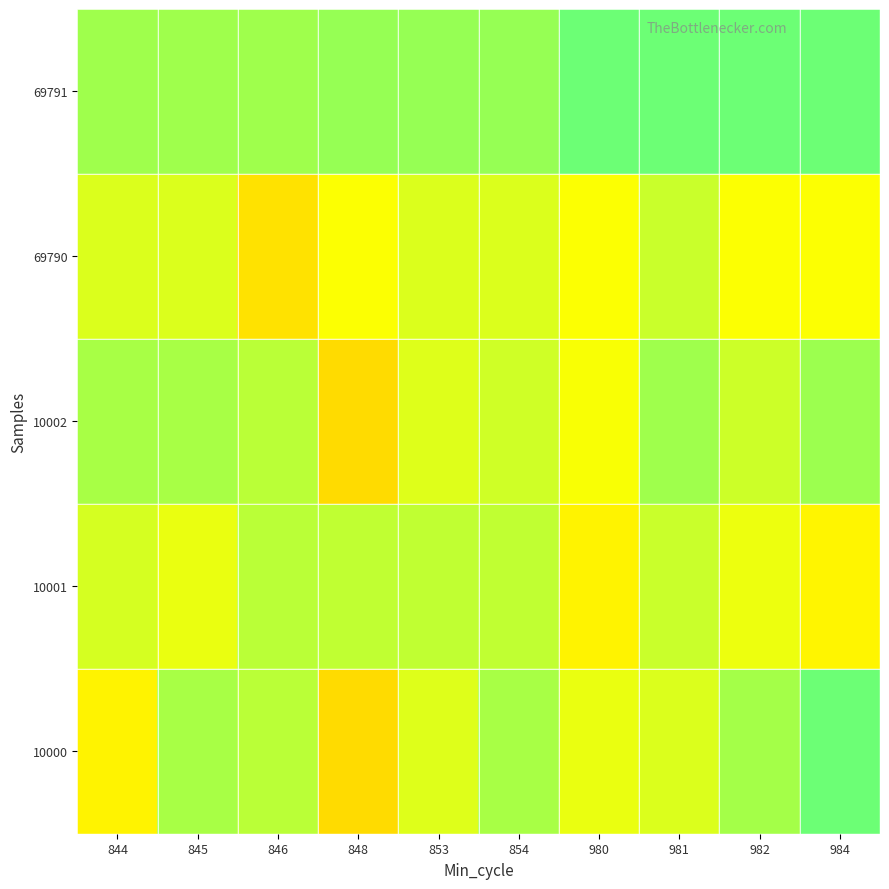

At which category does the chart reach its peak across all series?

984